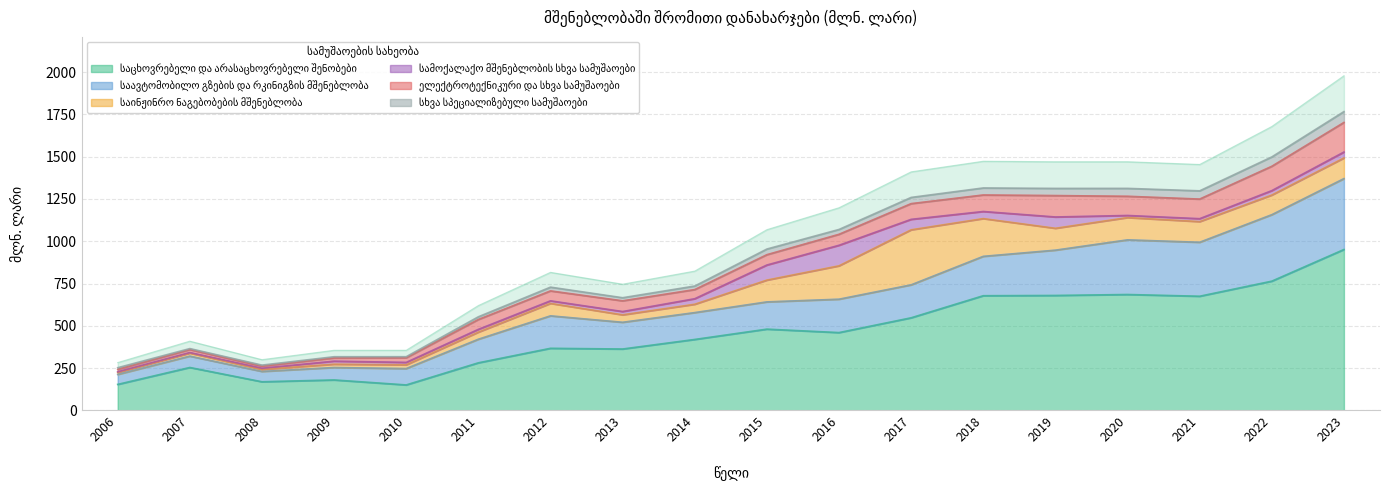

What value does the სხვა სპეციალიზებული სამუშაოები series have at 2023?

1370.3